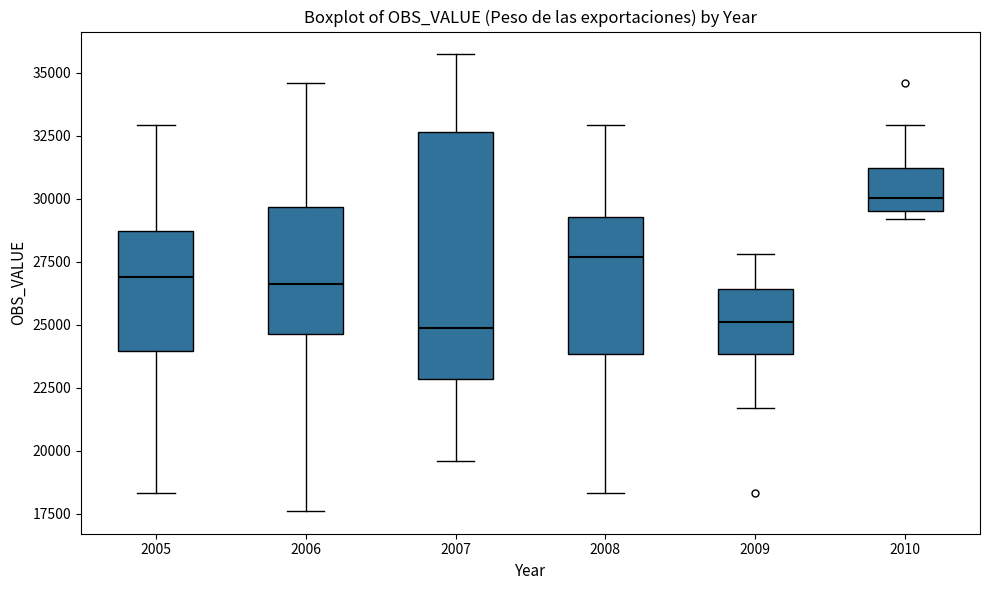

Where does the upper whisker of the box at x = 2010 end on the y-axis? The values are not printed on the chart, so give them approximately, as read against the axis.

33000